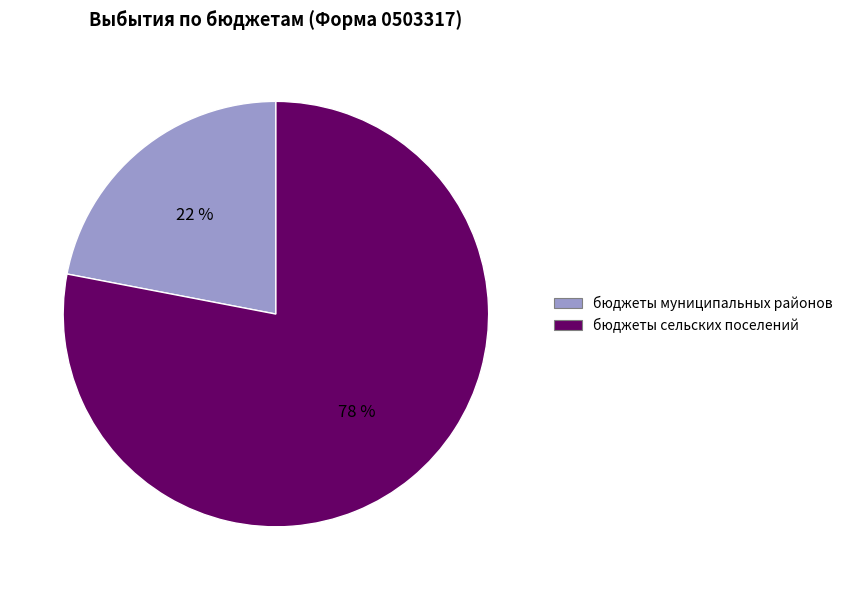

Which has a higher value, бюджеты сельских поселений or бюджеты муниципальных районов?

бюджеты сельских поселений